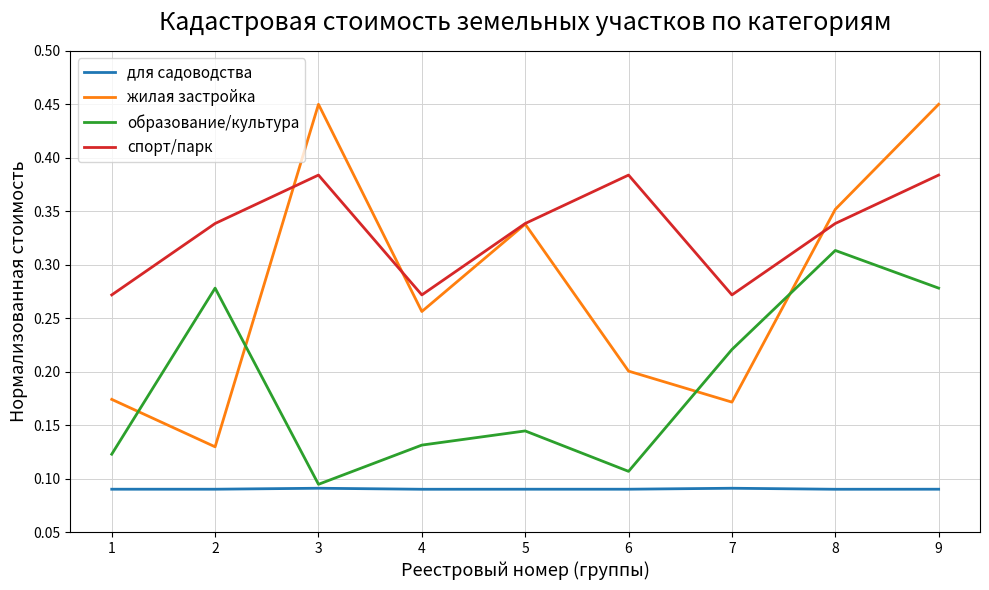

Is the value of жилая застройка at 7 greater than the value of для садоводства at 3?

Yes